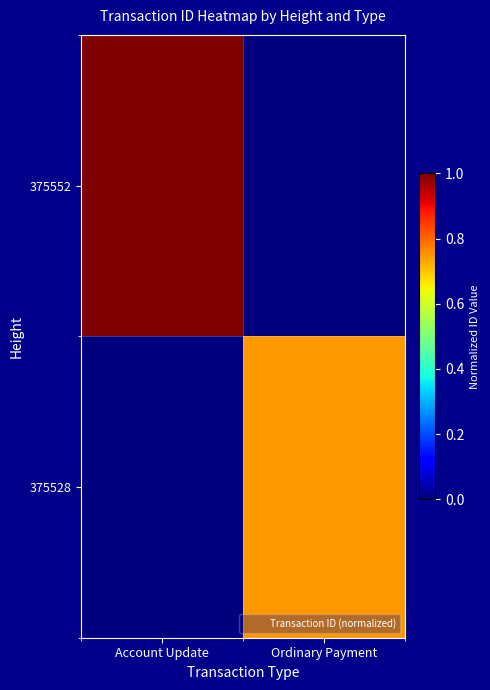

List the series in order of their overall mean, highest first.

375552, 375528